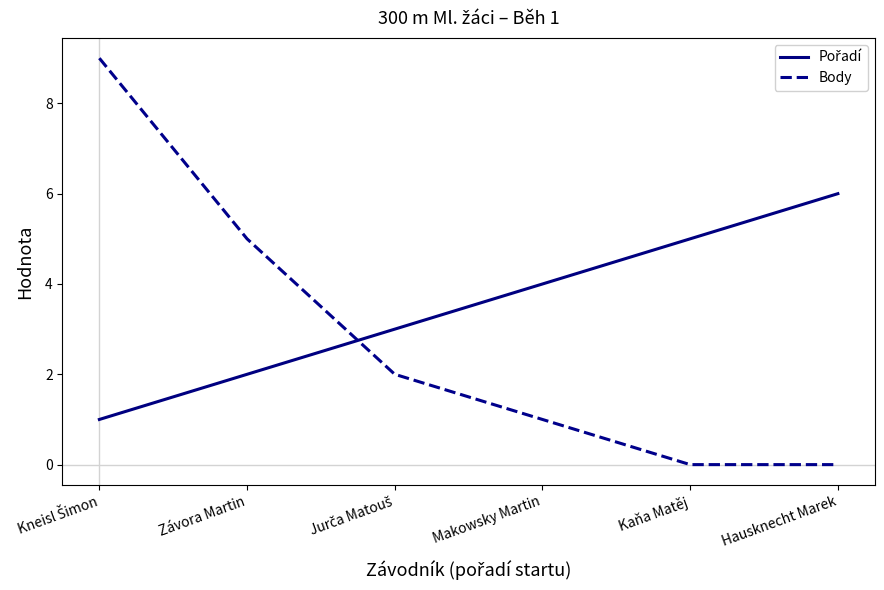

Which series has the largest range (max minus min)?

Body